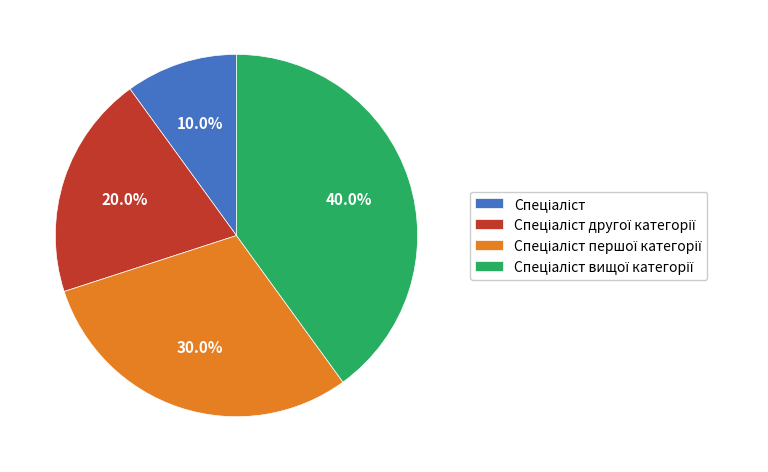

To the nearest percent, what is the average slice percentage?

25%